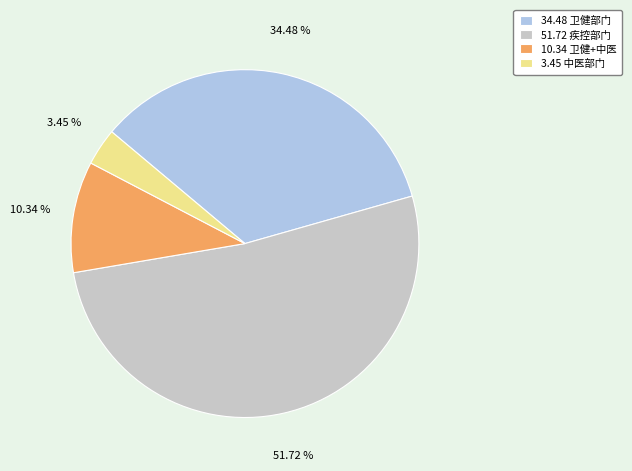

Does any single category account for the majority?

Yes